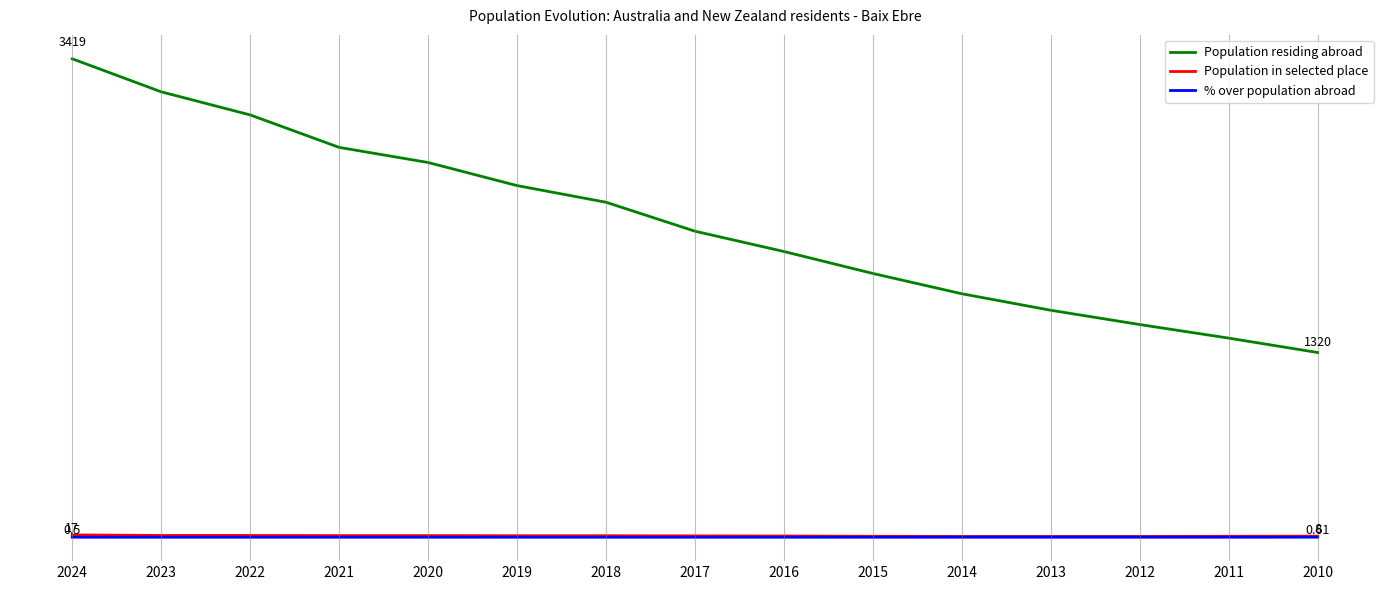

Reading left to right, extract all data points from this chart.

Population residing abroad: 3419.0	3183.0	3018.0	2786.0	2678.0	2513.0	2394.0	2187.0	2042.0	1885.0	1740.0	1622.0	1520.0	1423.0	1320.0
Population in selected place: 17.0	13.0	13.0	12.0	12.0	11.0	11.0	10.0	9.0	7.0	6.0	6.0	6.0	7.0	8.0
% over population abroad: 0.5	0.4	0.4	0.4	0.5	0.4	0.5	0.5	0.4	0.4	0.3	0.4	0.4	0.5	0.6